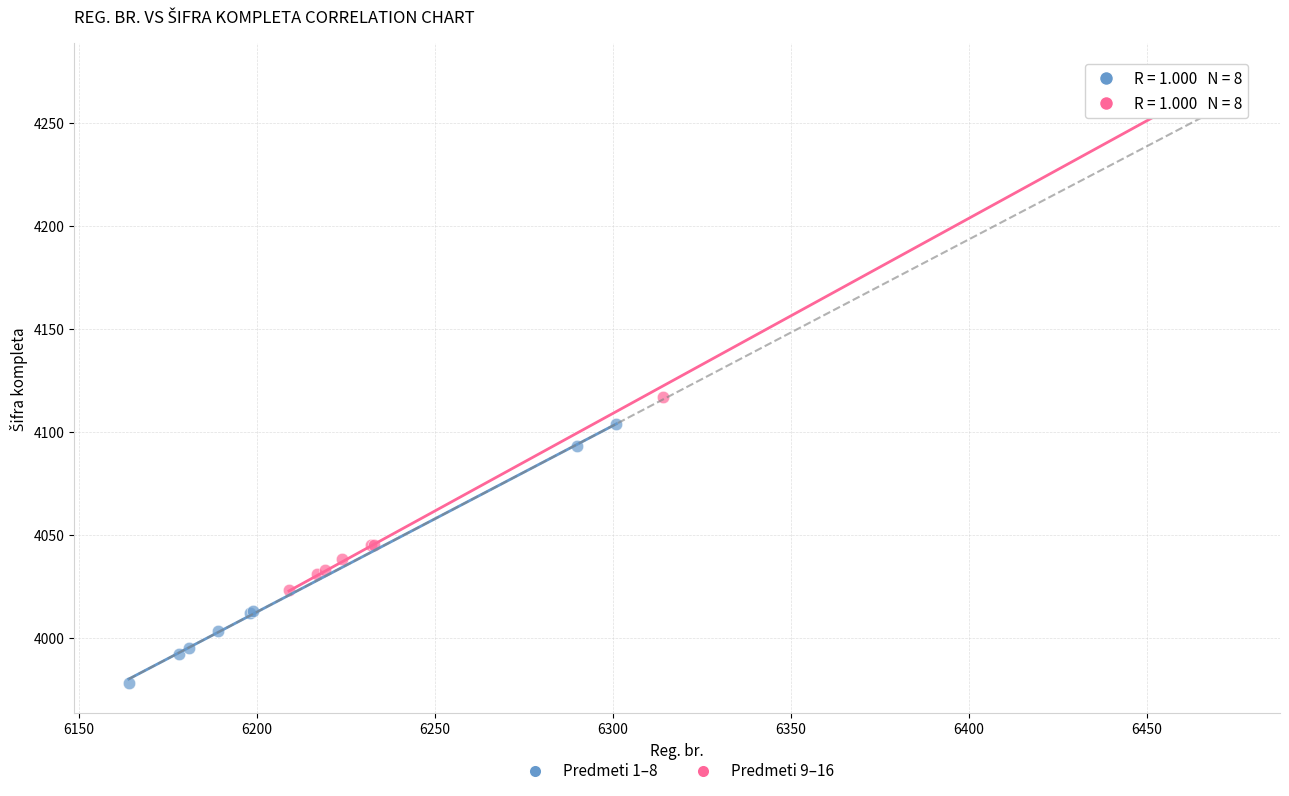

Which series has the widest spread of Y values?

Predmeti 9–16